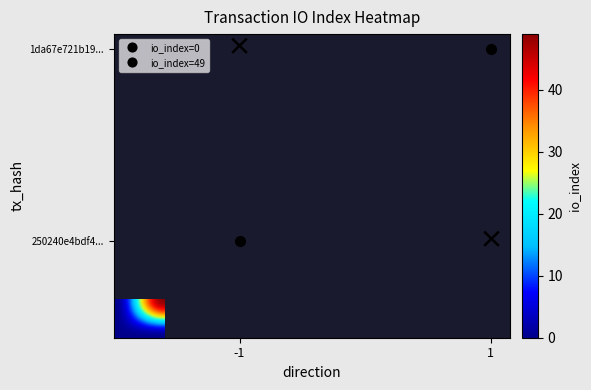

How many categories are shown in the chart?

20